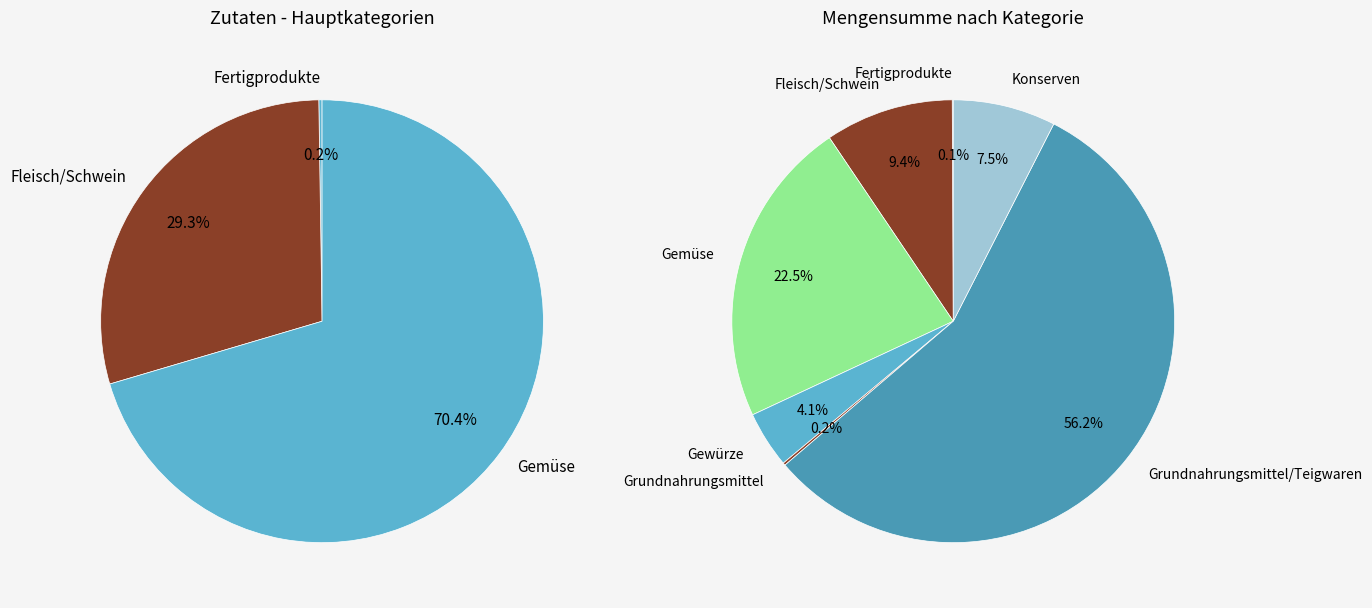

Which slice is the smallest?

Fertigprodukte